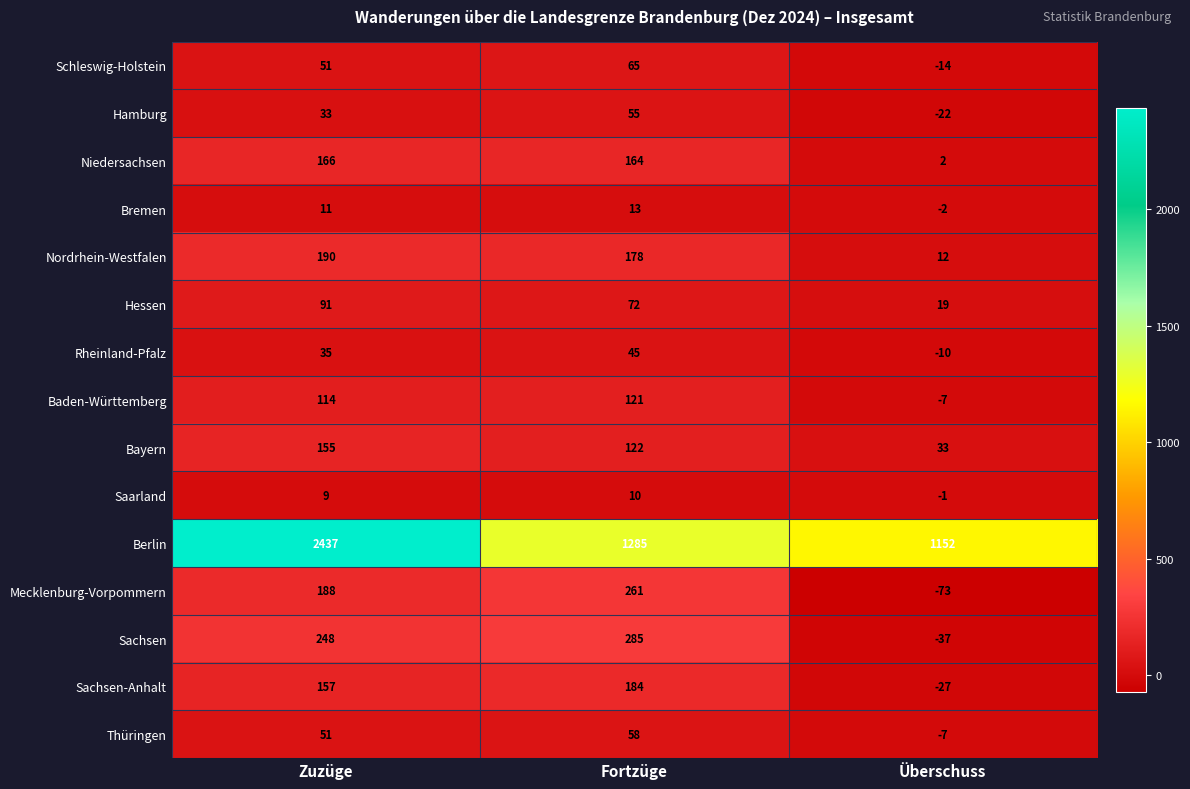

The Bayern series shows 11 at Überschuss. True or false?

False